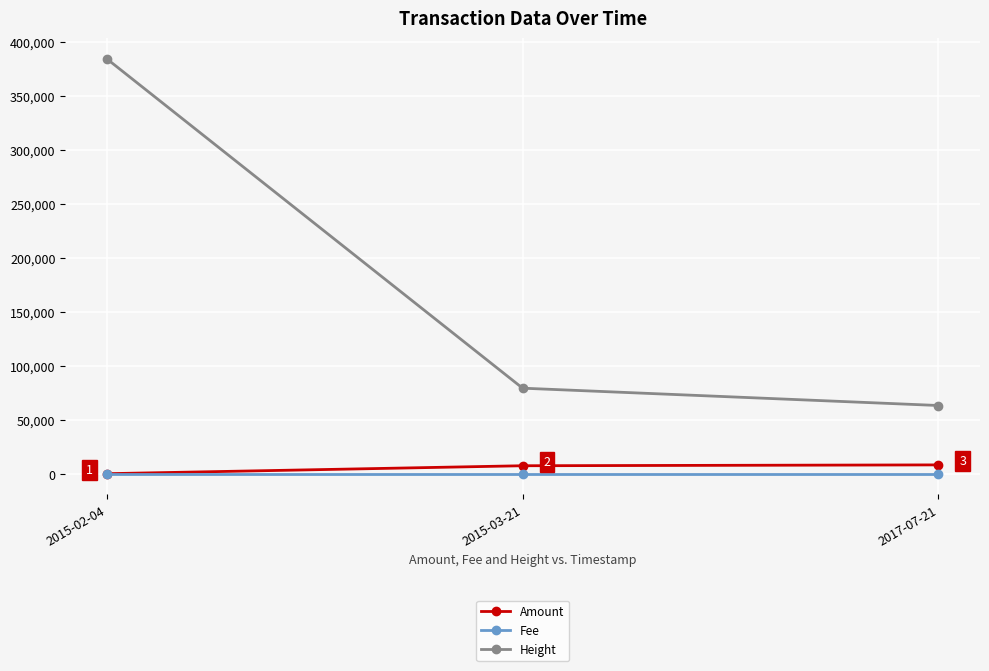

The Height series shows 79224.0 at 2015-03-21. True or false?

True